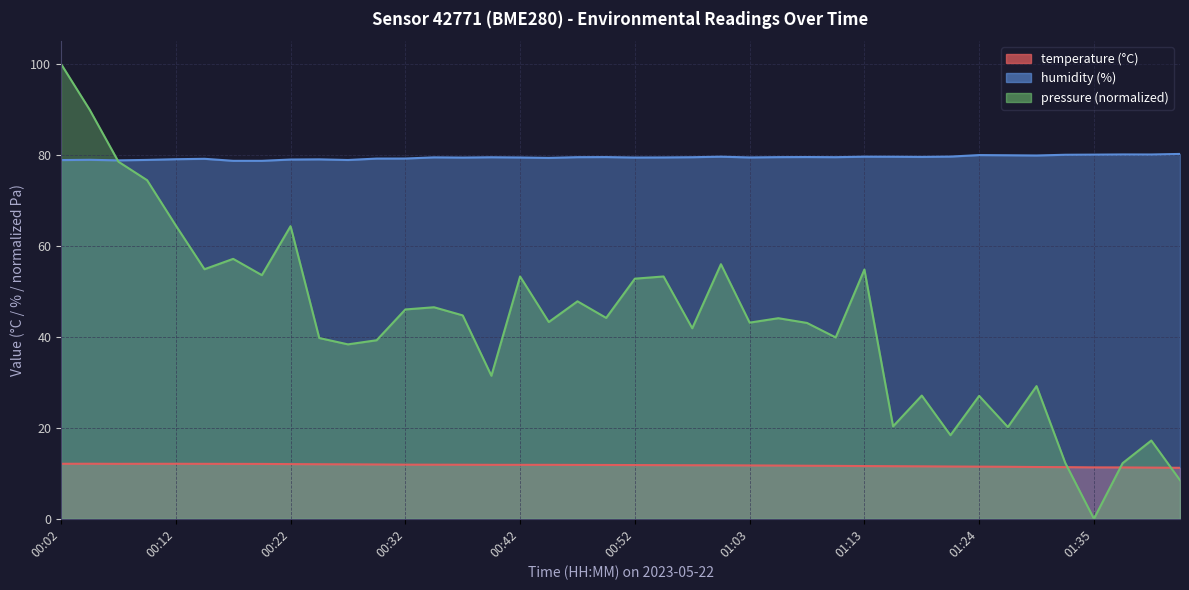

Reading right to left, extract all data points from this chart.

temperature: 11.2	11.2	11.3	11.3	11.3	11.4	11.4	11.5	11.5	11.5	11.6	11.6	11.6	11.7	11.7	11.7	11.8	11.8	11.8	11.8	11.8	11.8	11.9	11.9	11.9	11.9	11.9	11.9	11.9	12.0	12.0	12.0	12.1	12.1	12.1	12.1	12.1	12.1	12.1	12.1
humidity: 80.2	80.1	80.1	80.1	80.0	79.9	79.9	80.0	79.6	79.6	79.6	79.6	79.5	79.5	79.5	79.4	79.6	79.5	79.4	79.4	79.5	79.5	79.3	79.4	79.5	79.4	79.5	79.2	79.2	78.9	79.0	79.0	78.7	78.7	79.1	79.0	78.9	78.8	78.9	78.9